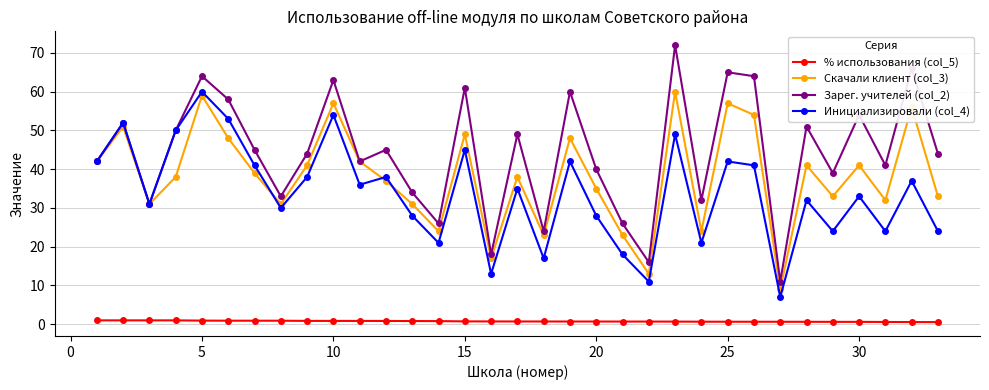

Which series has the largest total across all categories?

Зарег. учителей (col_2)